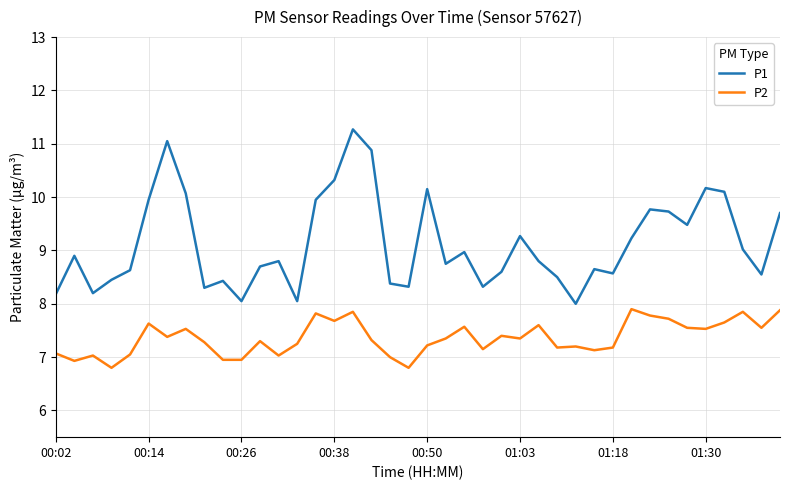

True or false: P1 and P2 intersect in this chart.

False